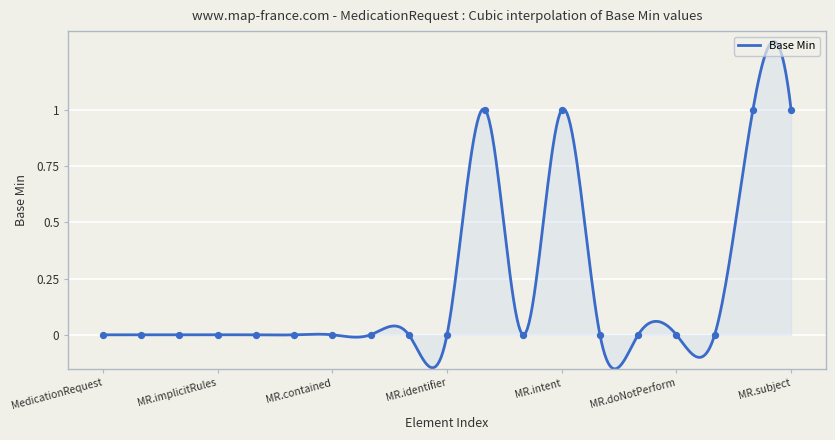

Between MedicationRequest.id and MedicationRequest.modifierExtension, which is larger?

MedicationRequest.id